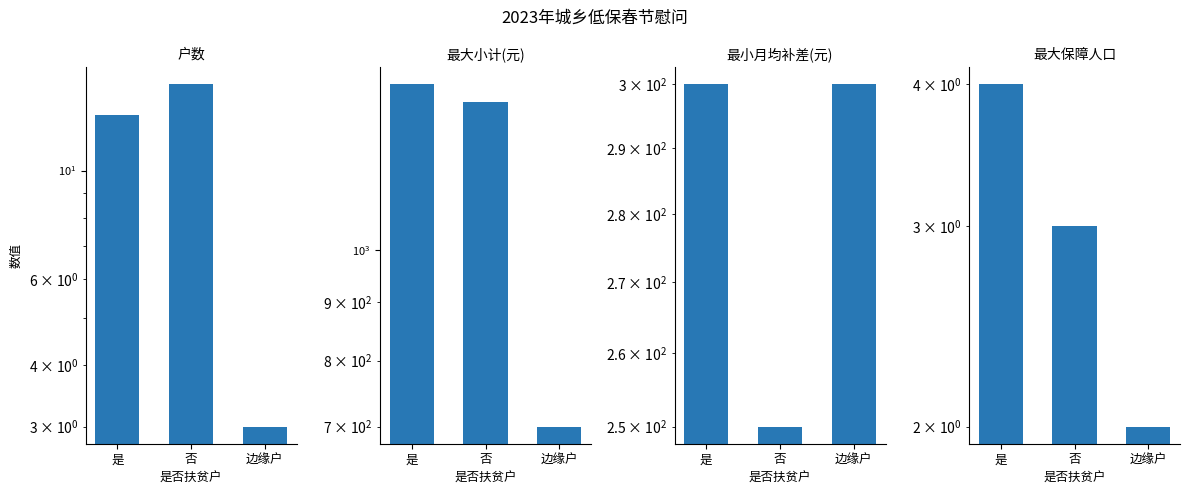

What is the minimum value shown in the chart?

2